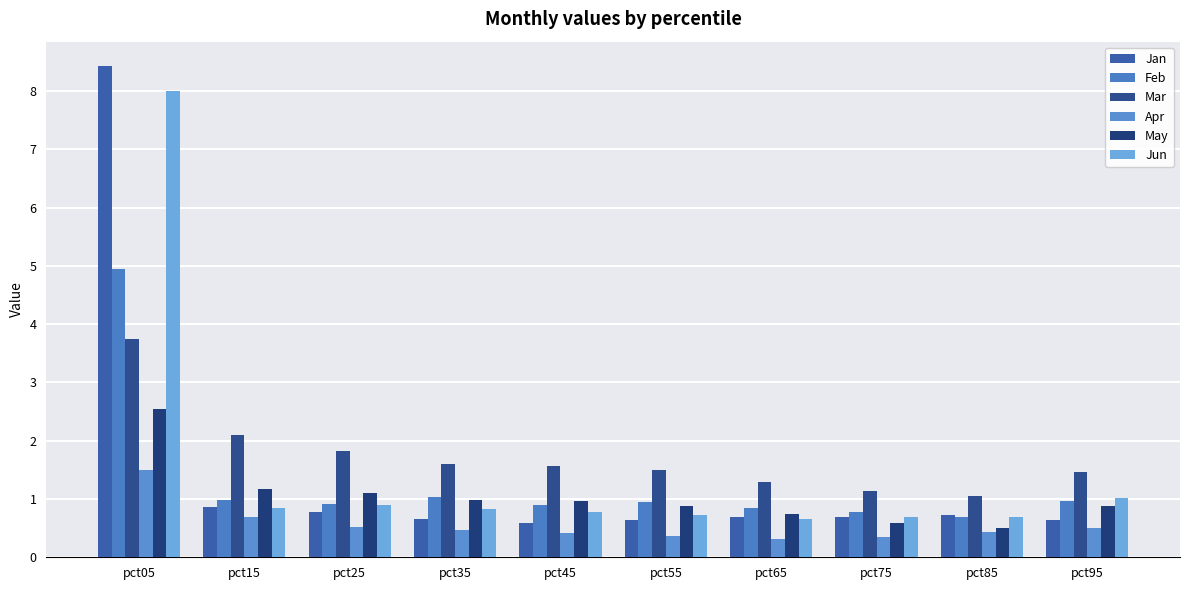

True or false: Feb has a value of 1.0 at pct95.

True